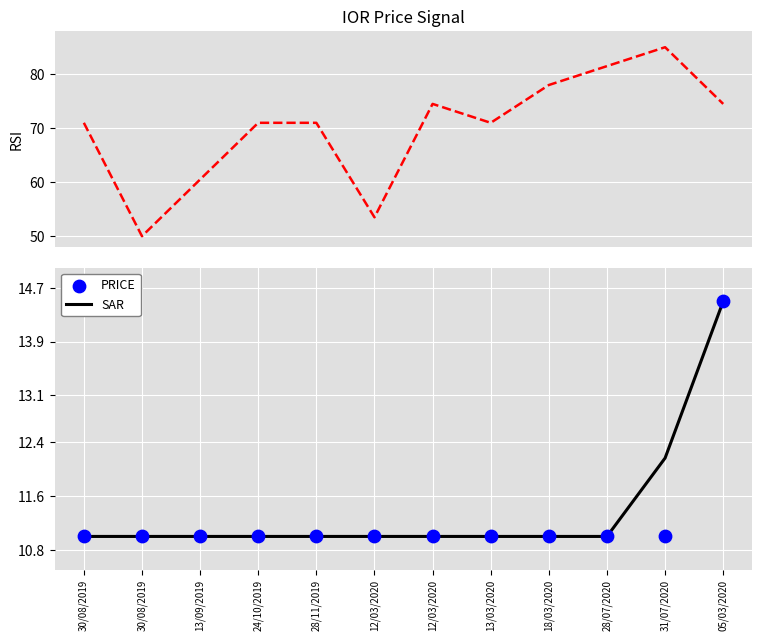

At how many categories does at least one series exceed 84?

1